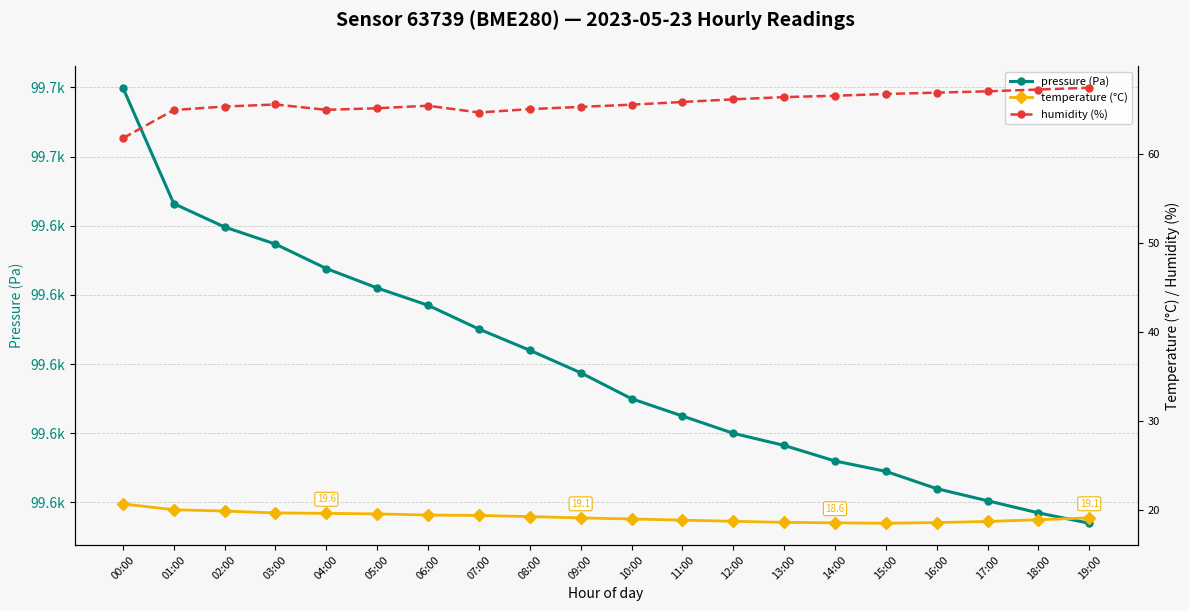

True or false: humidity (%) and pressure (Pa) intersect in this chart.

False